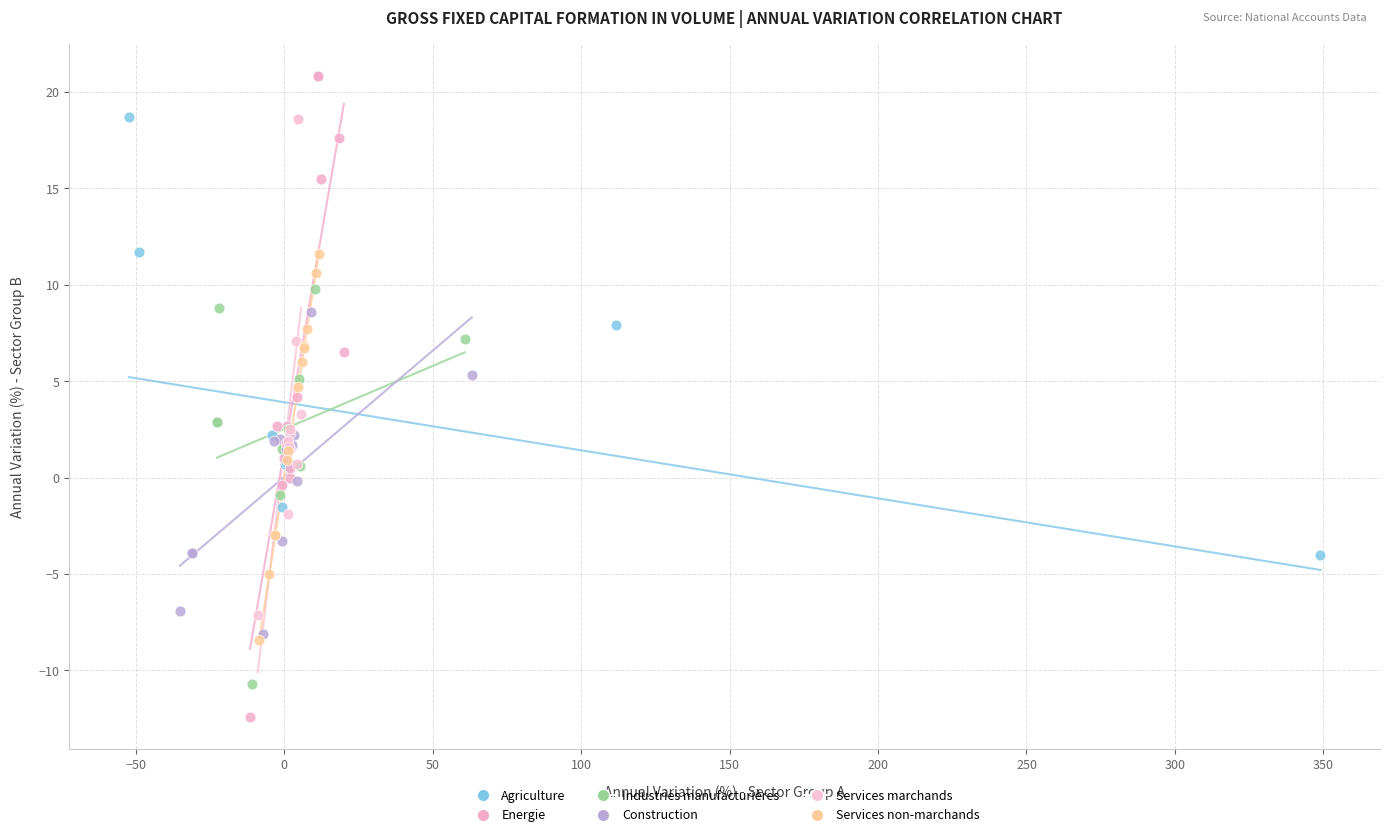

What are all the series names shown in the legend?

Agriculture, Energie, Industries manufacturières, Construction, Services marchands, Services non-marchands